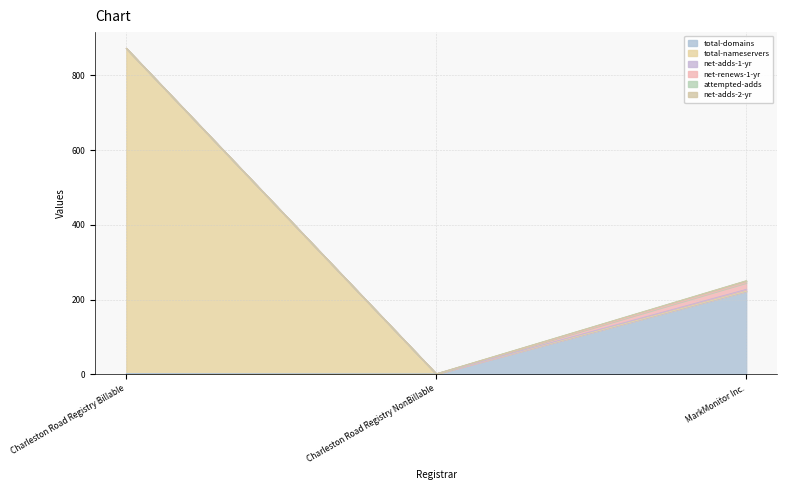

True or false: attempted-adds has a value of 3 at MarkMonitor Inc..

False